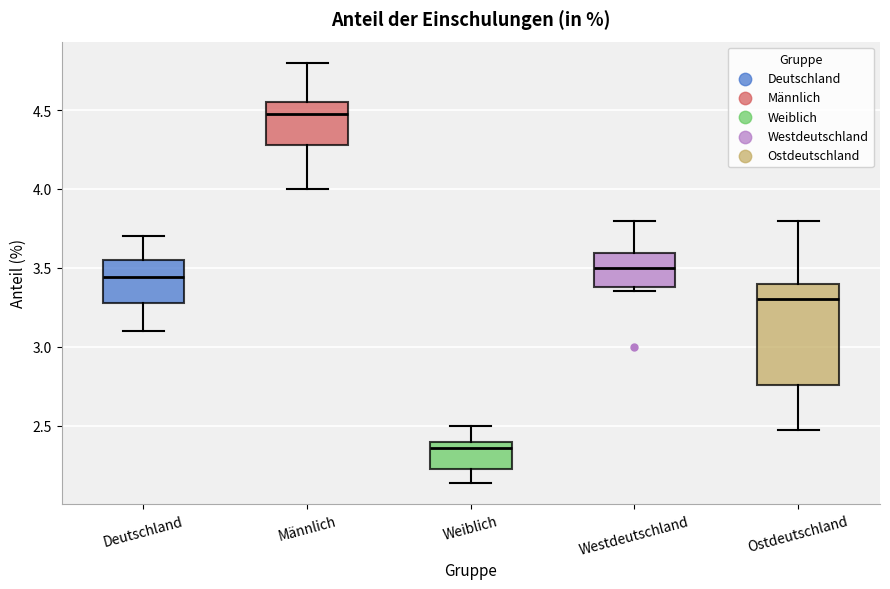

Reading left to right, read every box against the y-axis: the position of its median line, the range the box covers, and the ends of its whiskers. The values are not printed on the chart, so give them approximately, as read against the axis.

Deutschland: median 3.45, box 3.25 to 3.55, whiskers 3.10 to 3.70
Männlich: median 4.50, box 4.30 to 4.55, whiskers 4.00 to 4.80
Weiblich: median 2.35, box 2.20 to 2.40, whiskers 2.15 to 2.50
Westdeutschland: median 3.50, box 3.40 to 3.60, whiskers 3.35 to 3.80
Ostdeutschland: median 3.30, box 2.75 to 3.40, whiskers 2.50 to 3.80